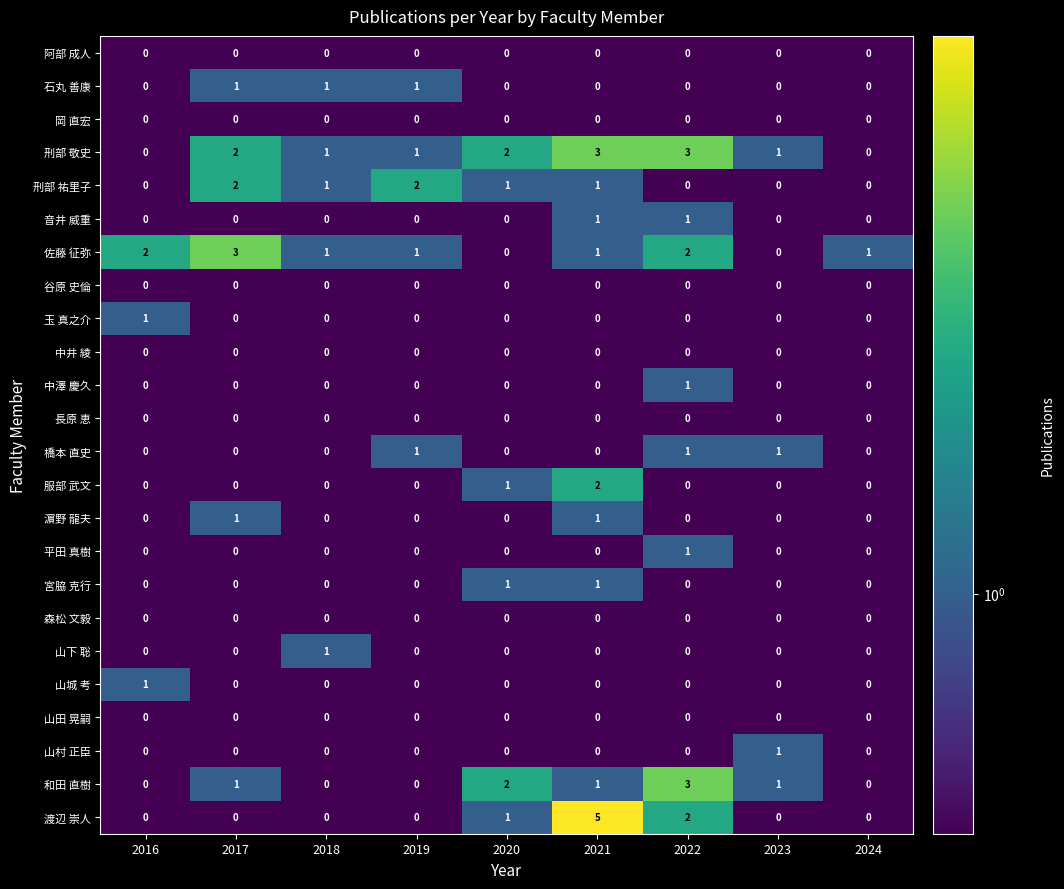

Which series has the widest spread of values?

渡辺 崇人